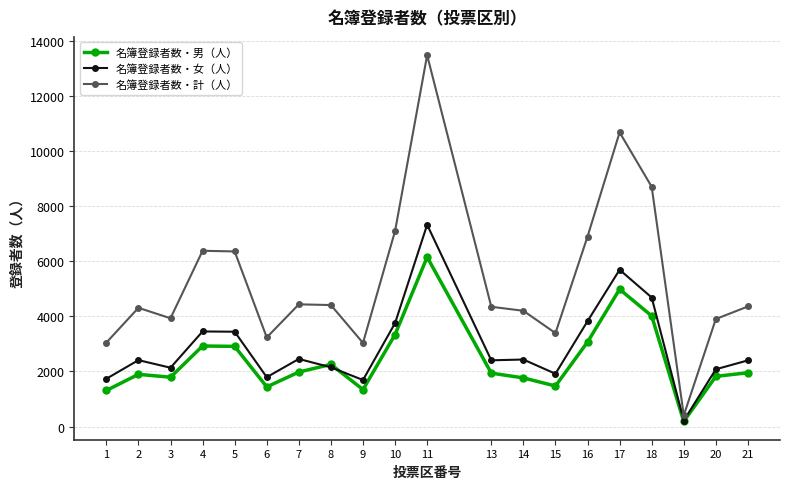

List the series in order of their overall mean, highest first.

名簿登録者数・計（人）, 名簿登録者数・女（人）, 名簿登録者数・男（人）